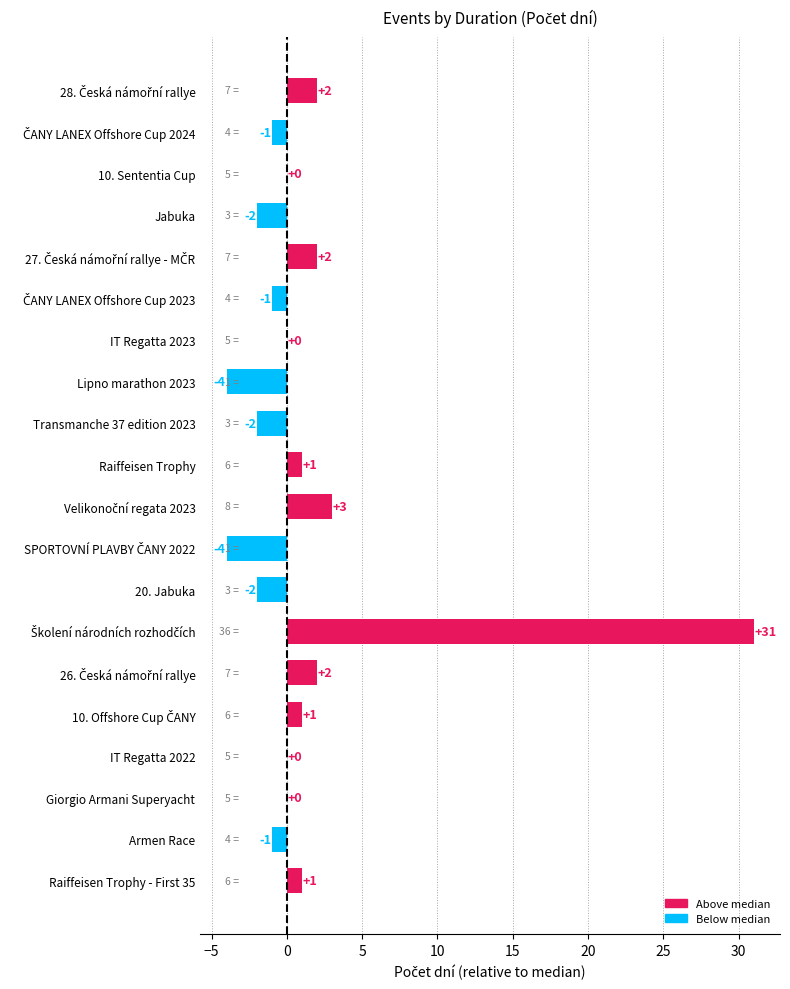

What is the greatest value displayed?

31